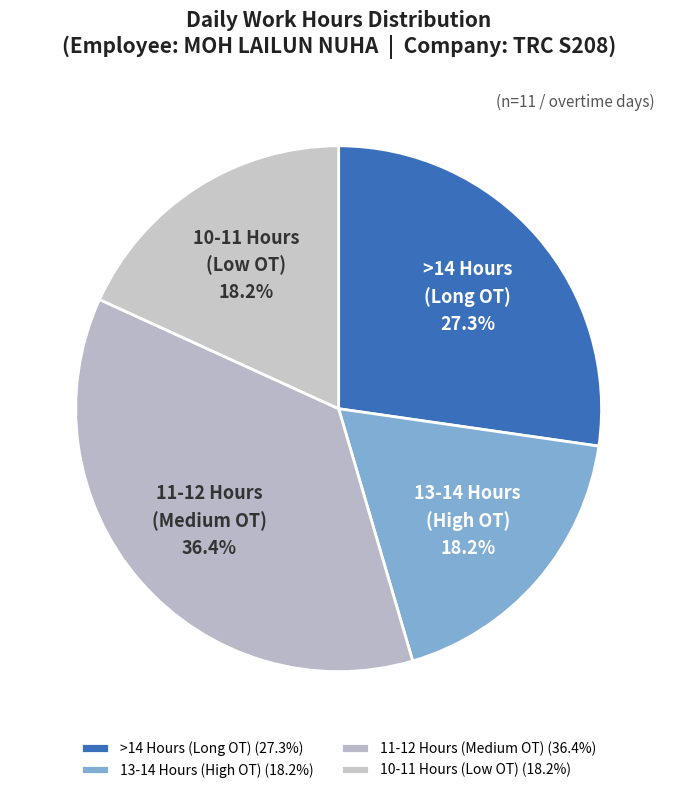

Does 11-12 Hours (Medium OT) account for over 50% of the chart?

No